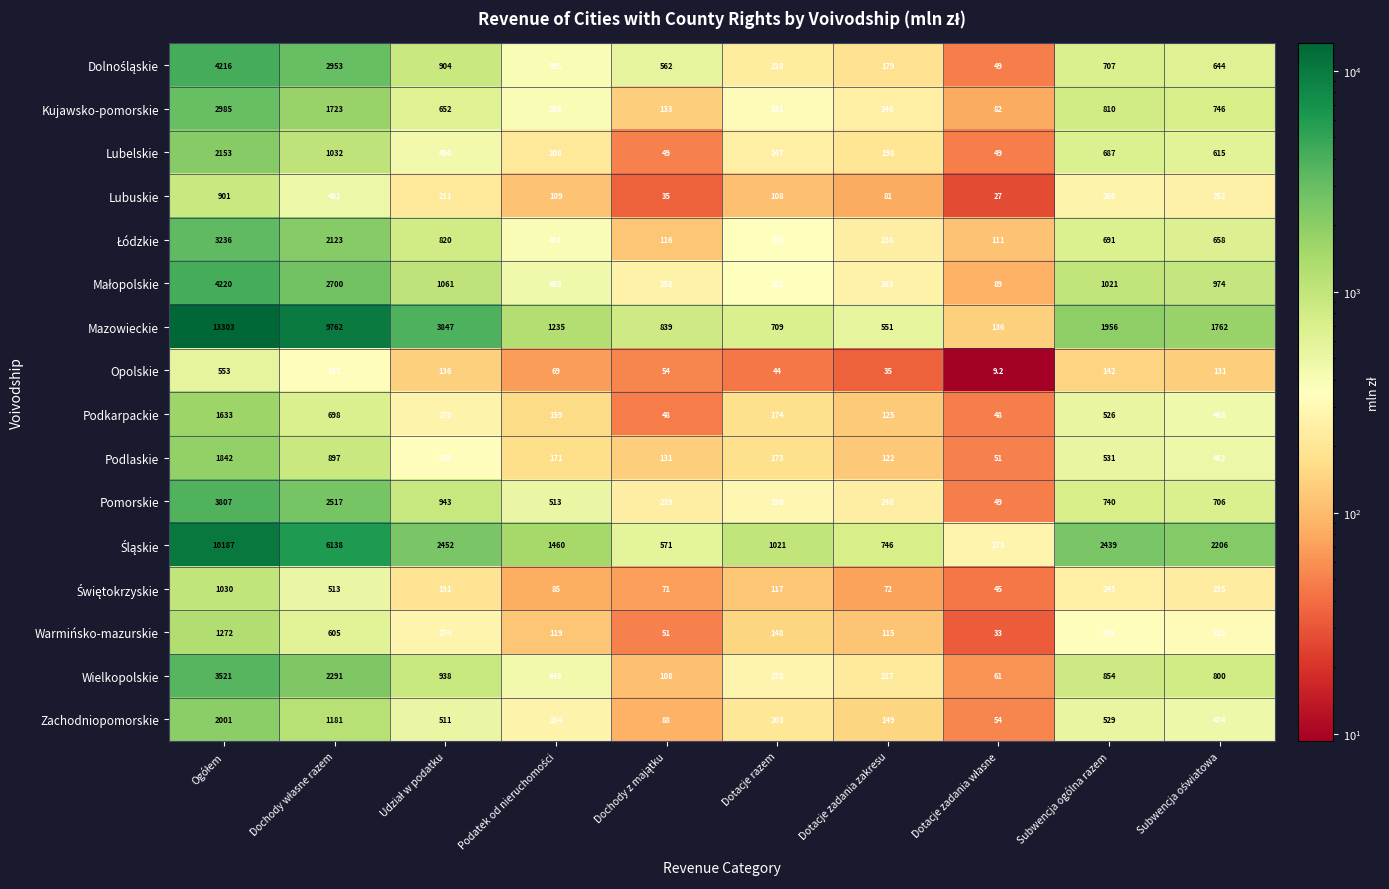

Which series has the largest total across all categories?

Mazowieckie